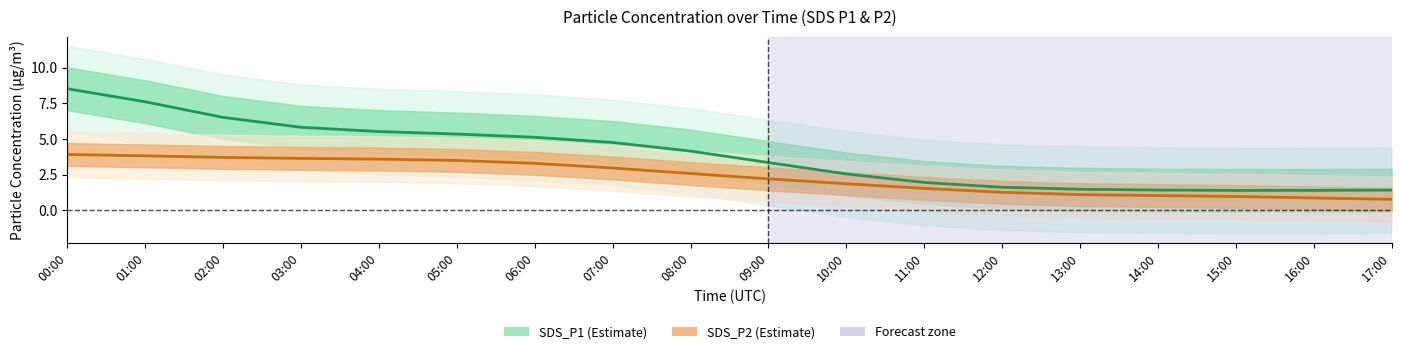

What are all the series names shown in the legend?

SDS_P1, SDS_P2